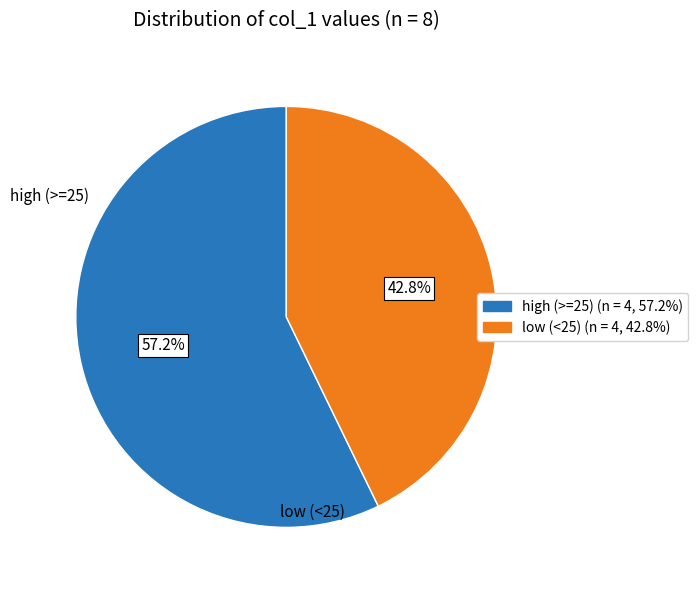

Which slice represents more than half of the pie?

high (>=25) (n = 4, 57.2%)